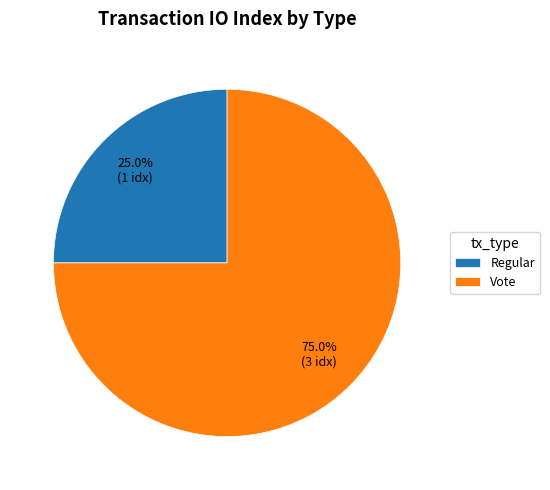

What percentage is the Regular slice, to the nearest percent?

25%